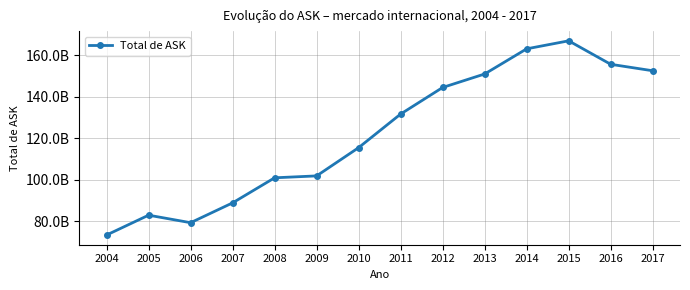

Between 2010 and 2011, which is larger?

2011